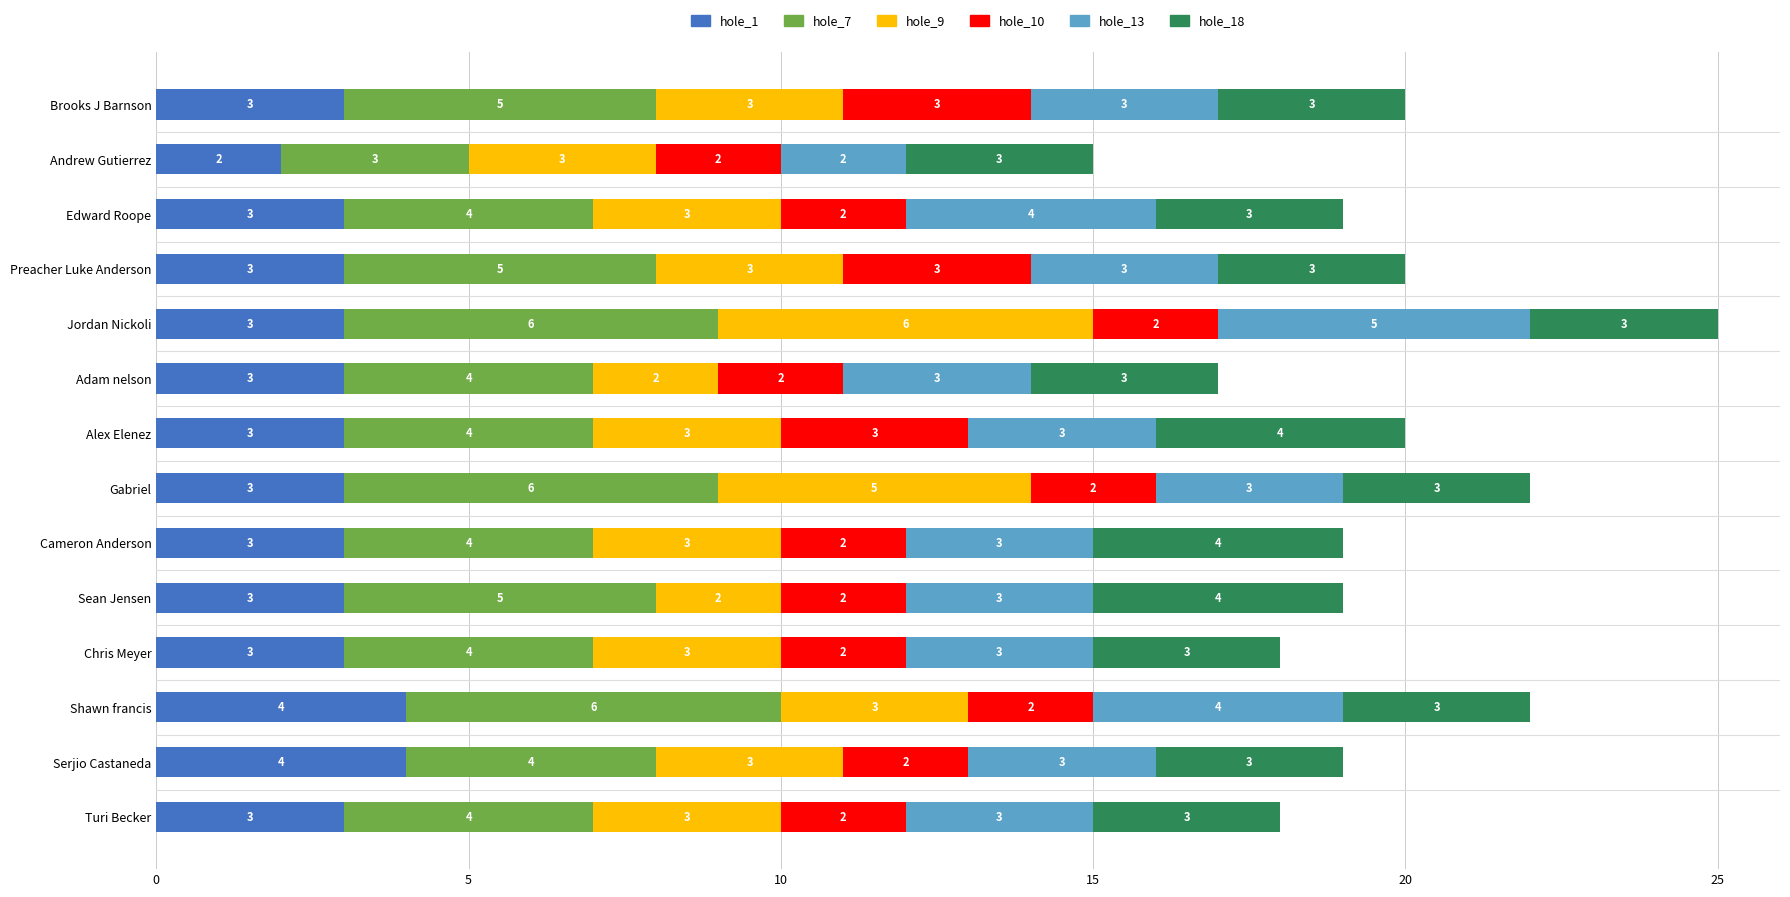

What is the highest value of the hole_1 series?

4